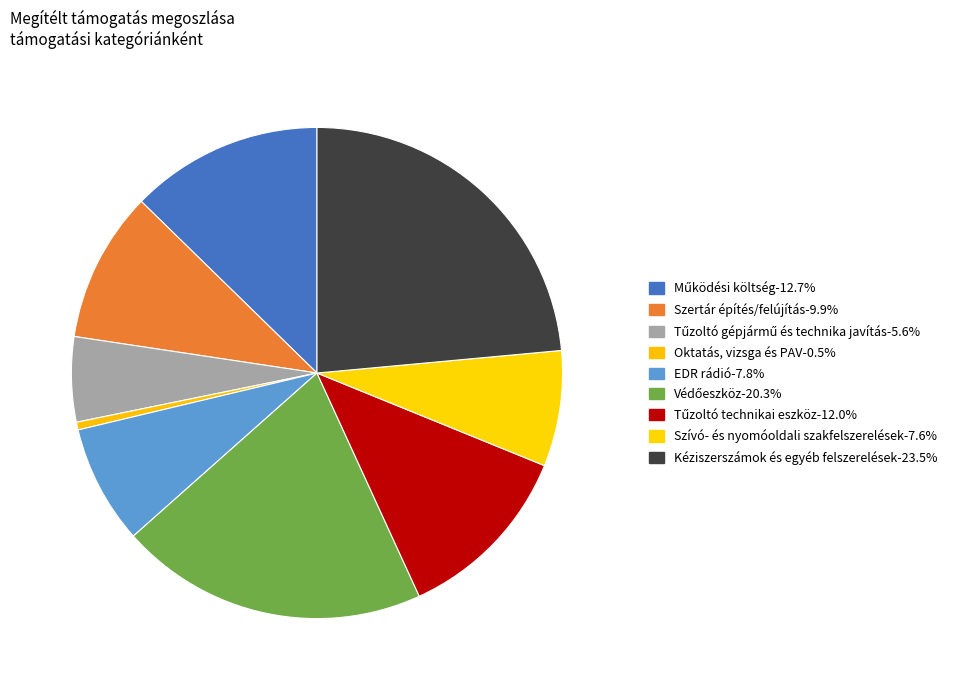

Count the number of slices in the pie.

9